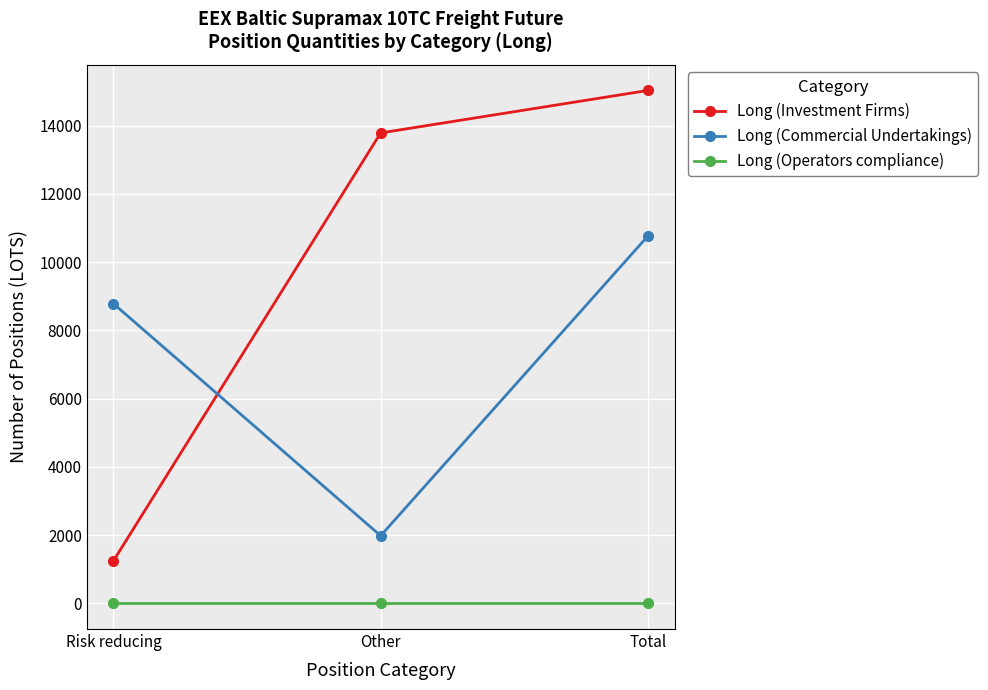

Is it true that Long (Commercial Undertakings) equals 1981.0 at Other?

True